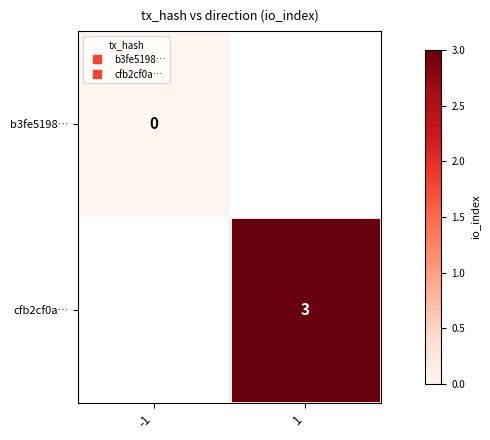

True or false: cfb2cf0a… has a value of 3.0 at 1.

True